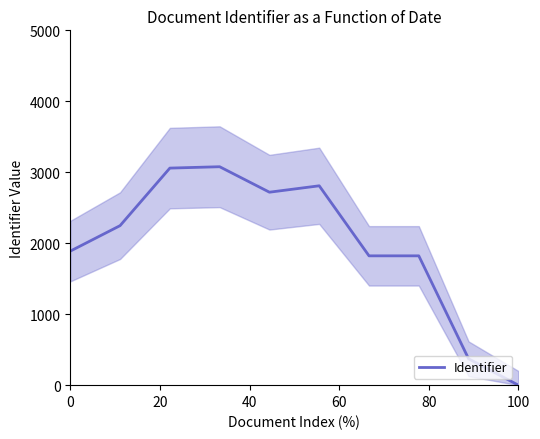

At which label does Identifier reach its minimum?

100